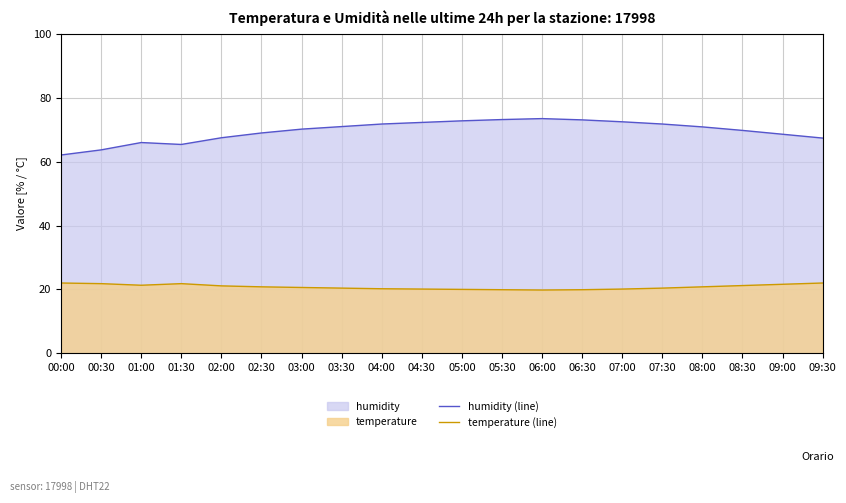

What is the label of the 2nd point from the left?

00:30